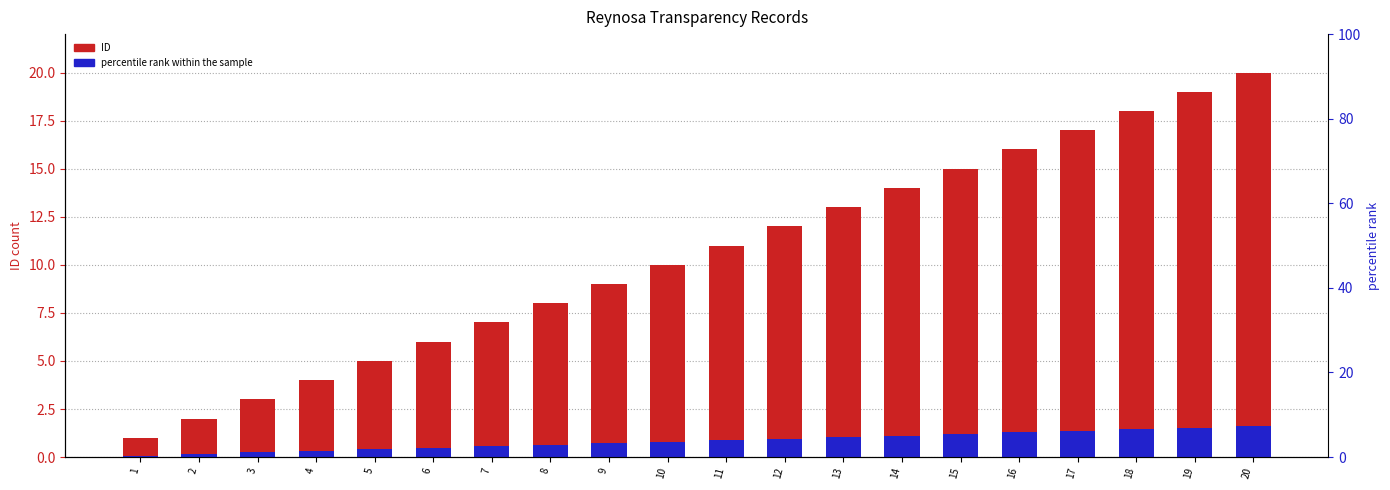

Is it true that ID equals 7.5 at 5?

False